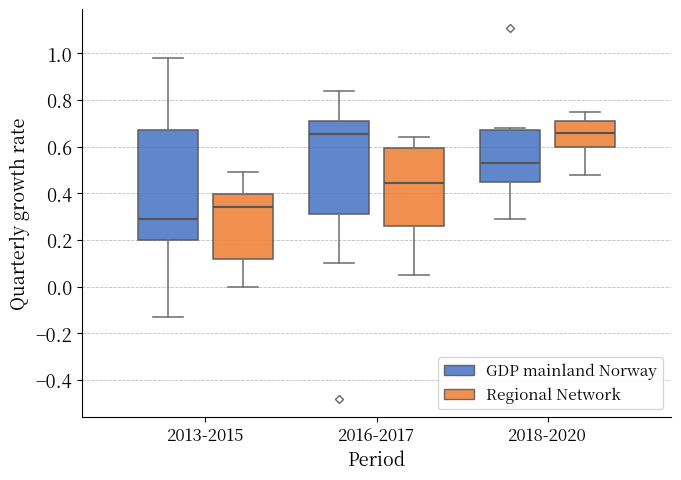

Where does the lower whisker of the box for 2018-2020 (GDP mainland Norway) end on the y-axis? The values are not printed on the chart, so give them approximately, as read against the axis.

0.30